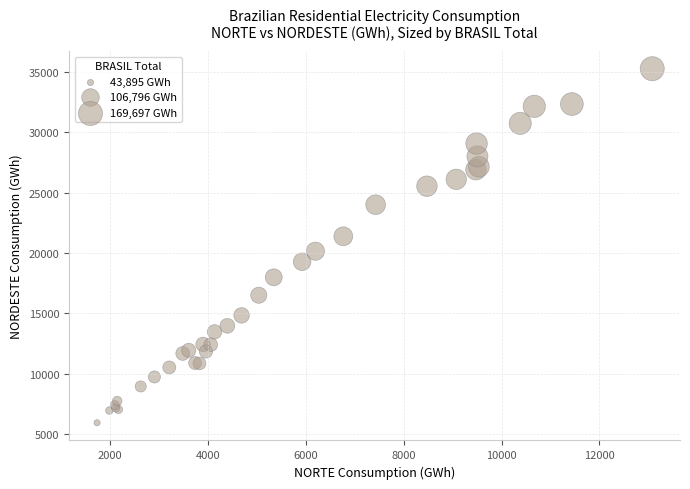

What Y value in the scatter plot is closest to 20614?

20162